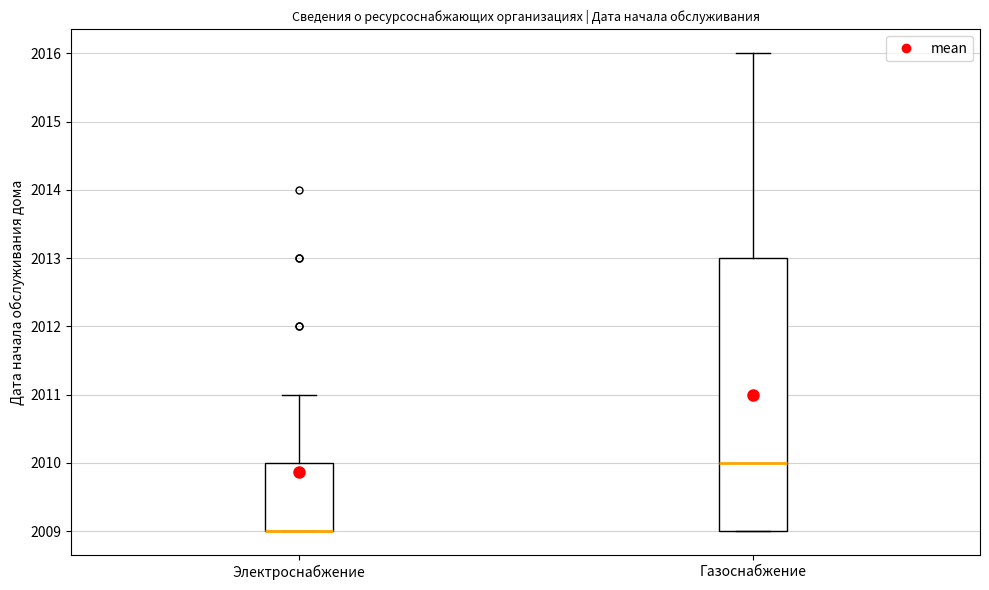

Where does the upper whisker of the box for Газоснабжение end on the y-axis? The values are not printed on the chart, so give them approximately, as read against the axis.

2016